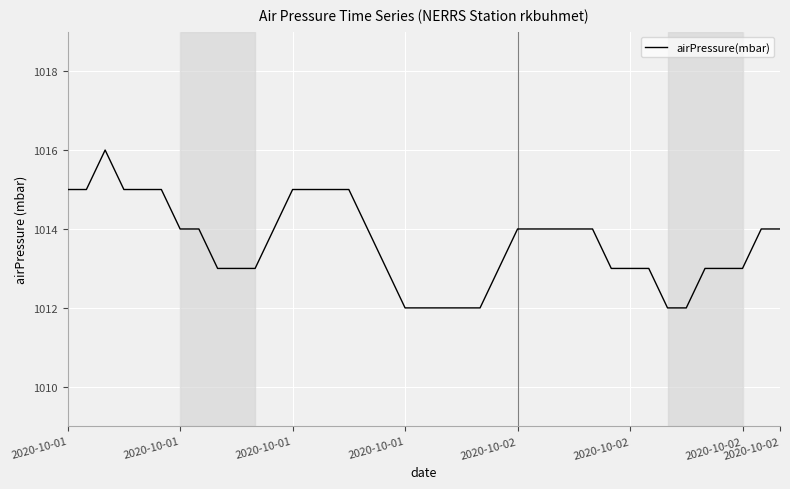

What is the greatest value displayed?

1016